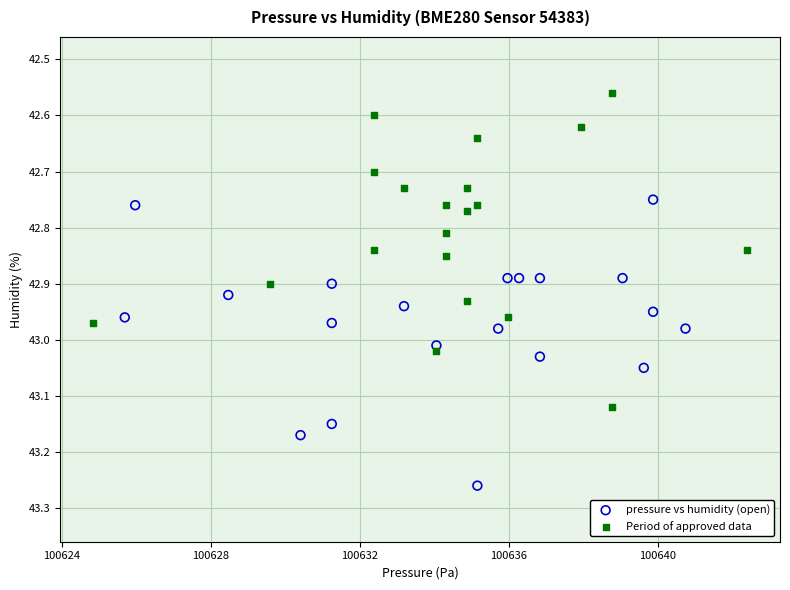

Which series has the widest spread of Y values?

Period of approved data